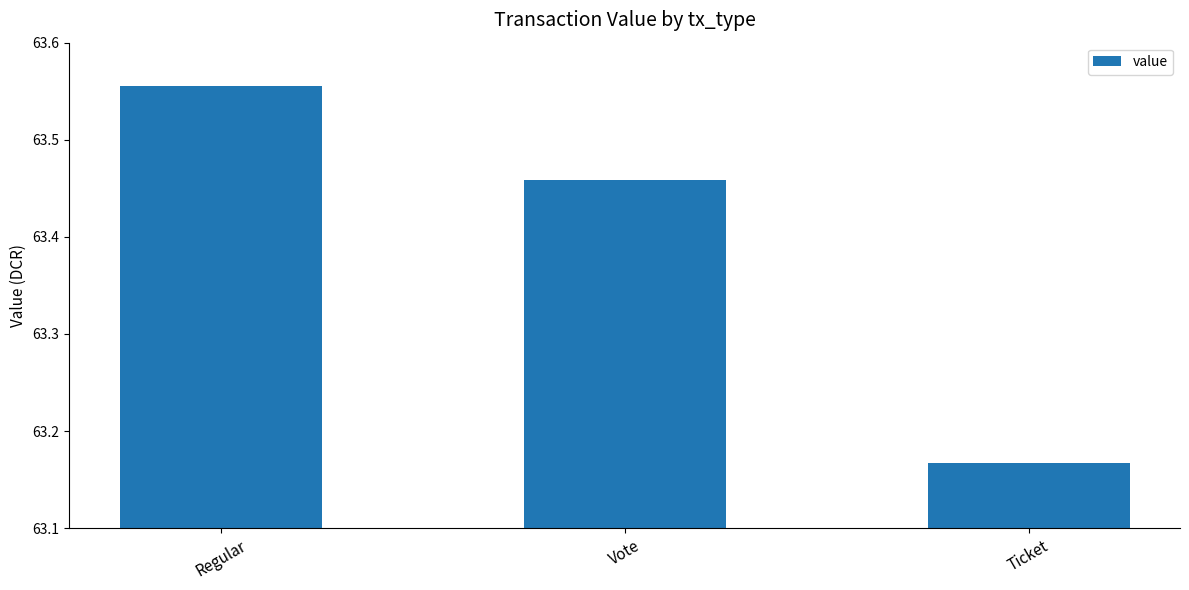

Which category has the lowest value across all series?

Ticket